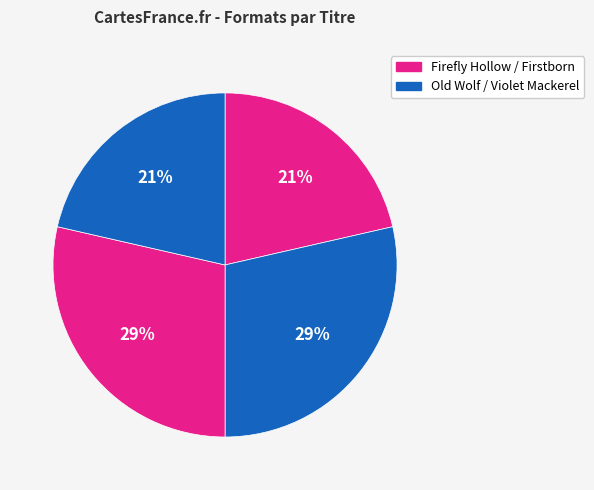

How many slices are in this pie chart?

4